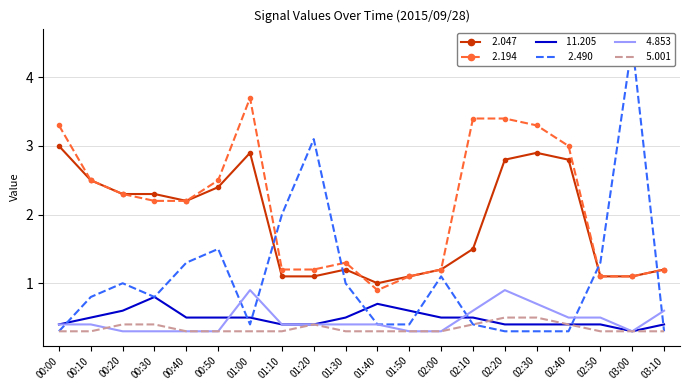

What is the difference between the second highest and minimum values in the   5.001 series?

0.2